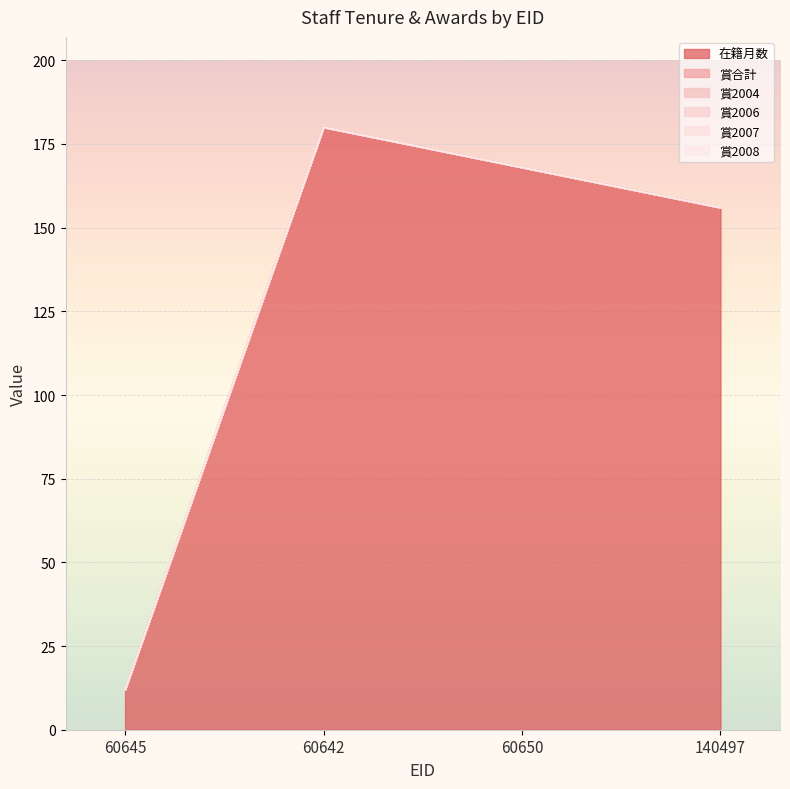

What position from the left is 60645?

1